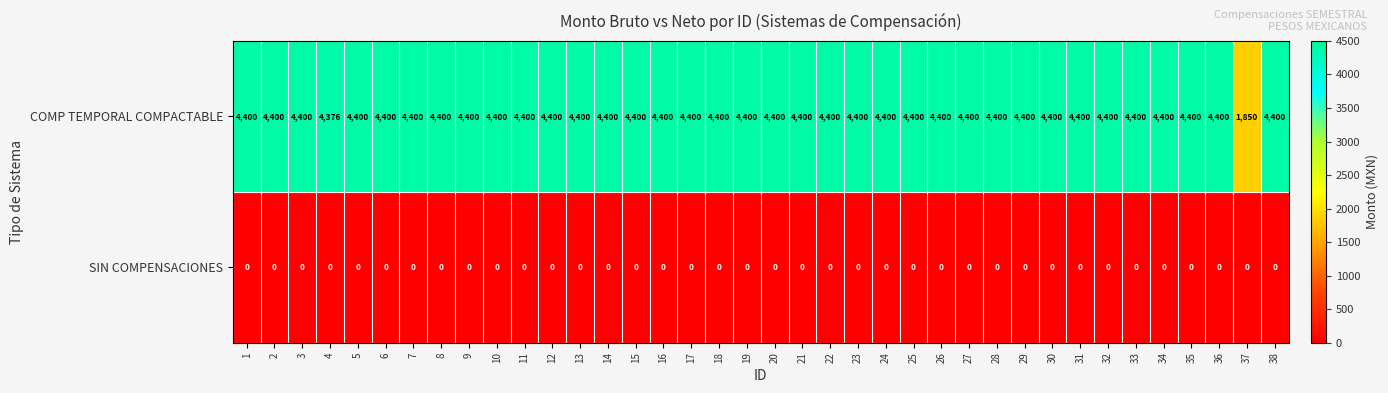

What is the difference between the highest and lowest values at 13?

4400